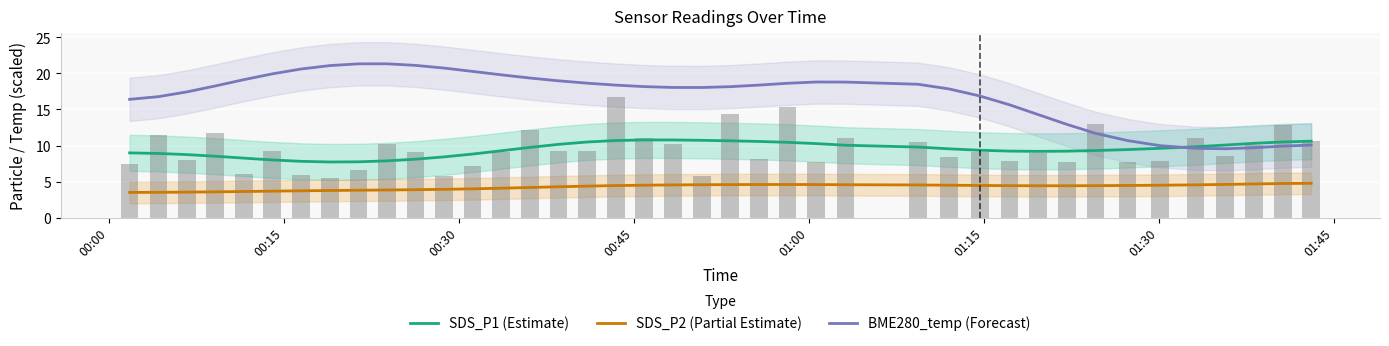

List the series in order of their peak value, lowest first.

SDS_P2 (Partial Estimate), SDS_P1 (Estimate), BME280_temp (Forecast)